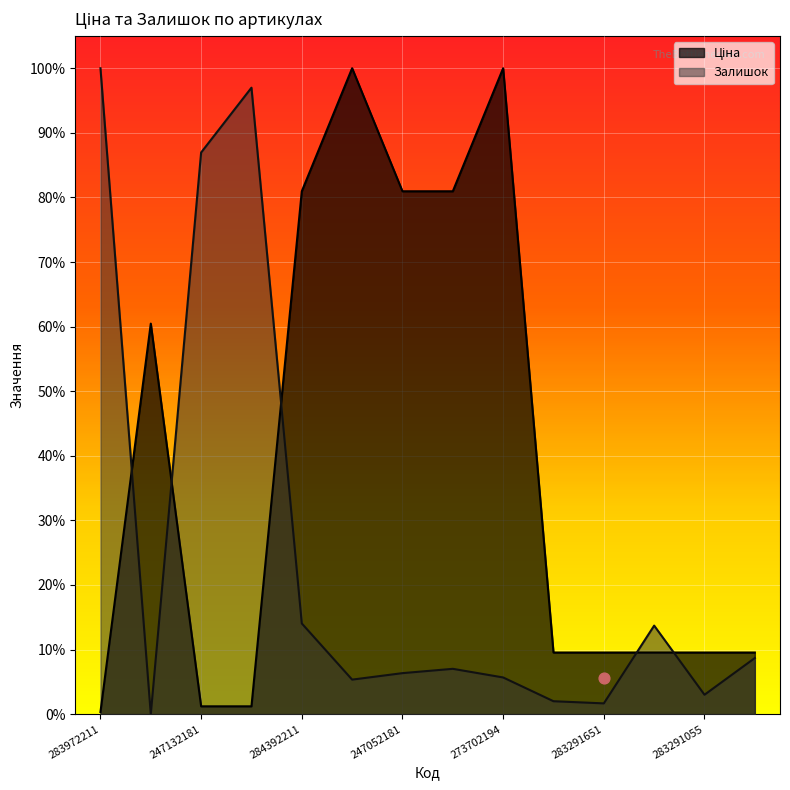

What are all the series names shown in the legend?

Ціна, Залишок